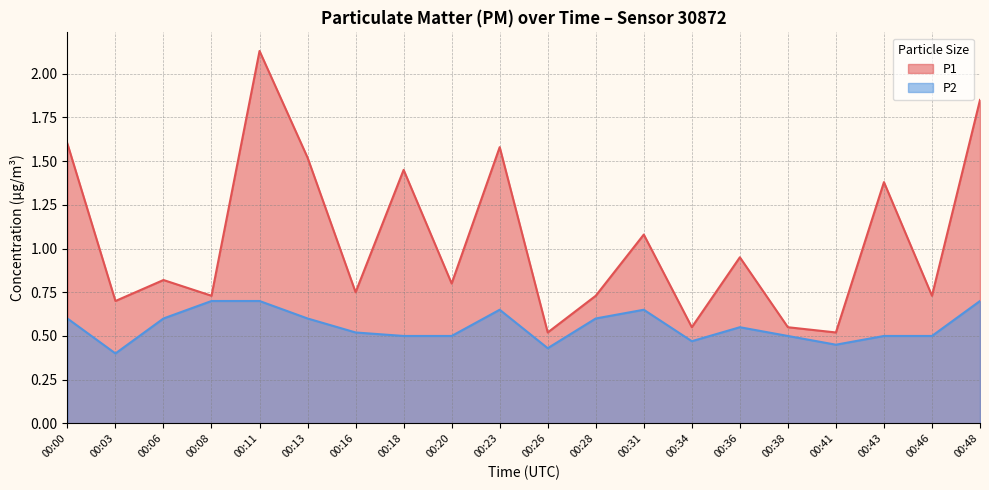

True or false: P1 and P2 intersect in this chart.

False